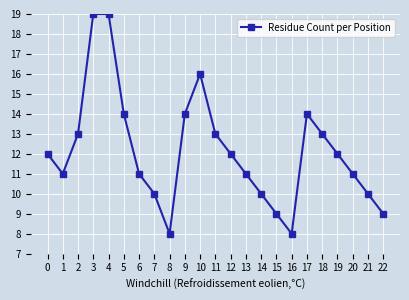

Is it true that the value at 0 is 19?

False